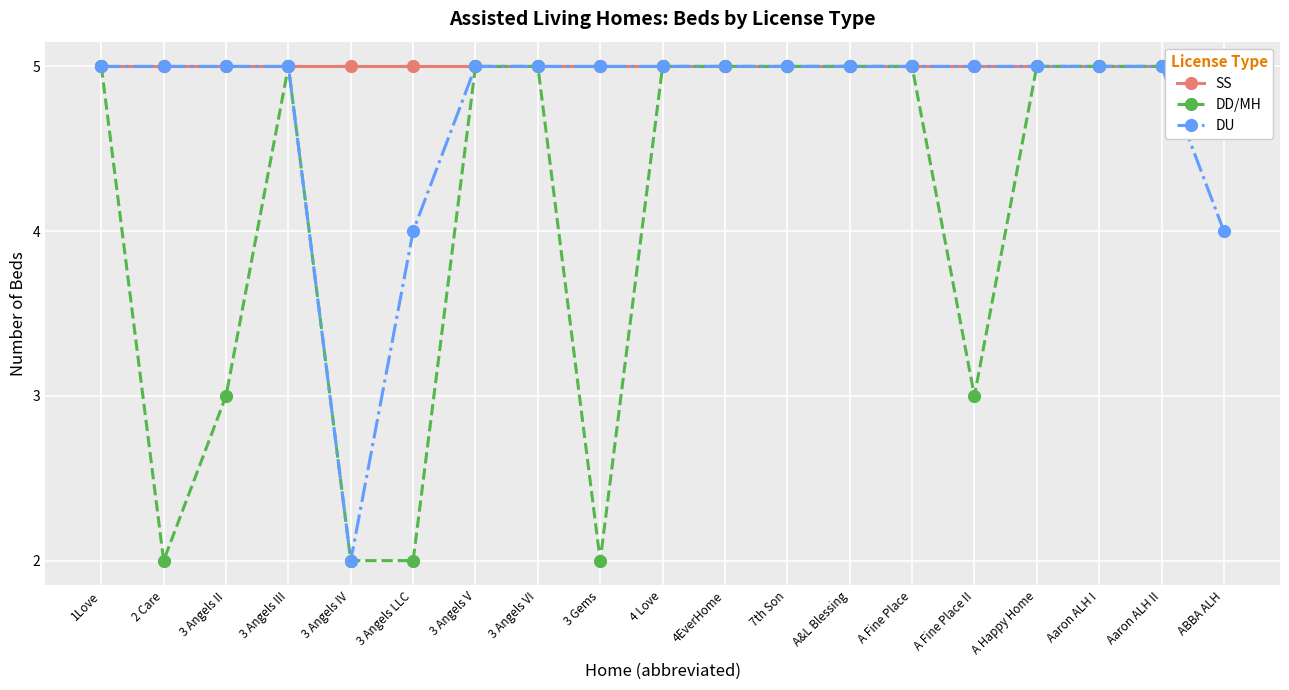

Which series has the largest range (max minus min)?

DD/MH